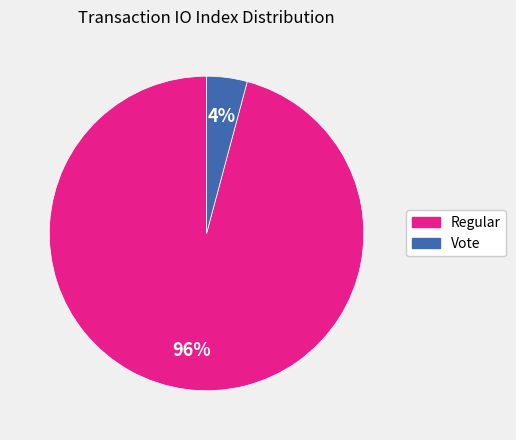

How many slices are in this pie chart?

2